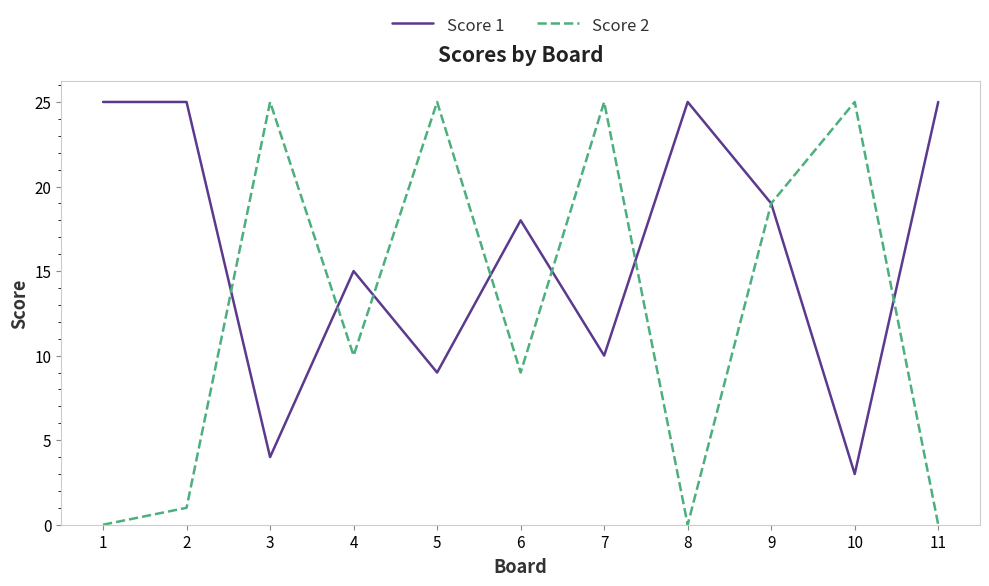

What is the maximum value shown in the chart?

25